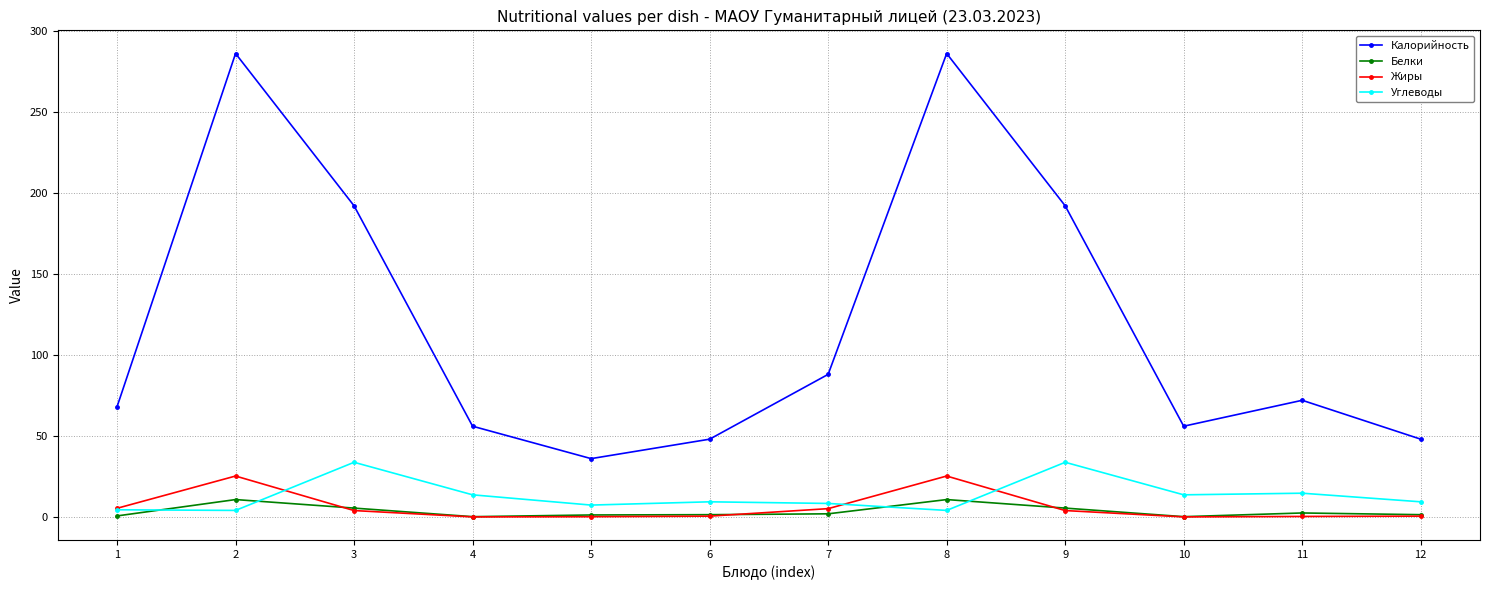

What is the maximum value shown in the chart?

286.0